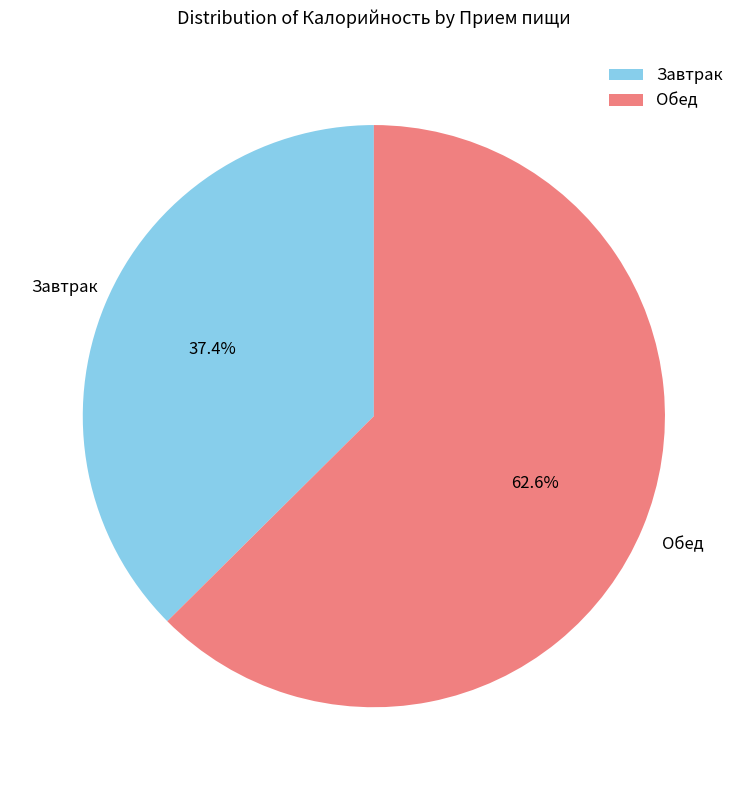

To the nearest percent, what is the combined percentage of Обед and Завтрак?

100%